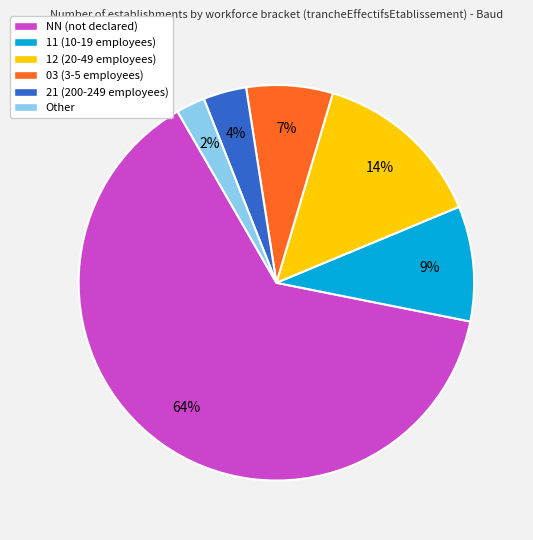

How many slices are in this pie chart?

6